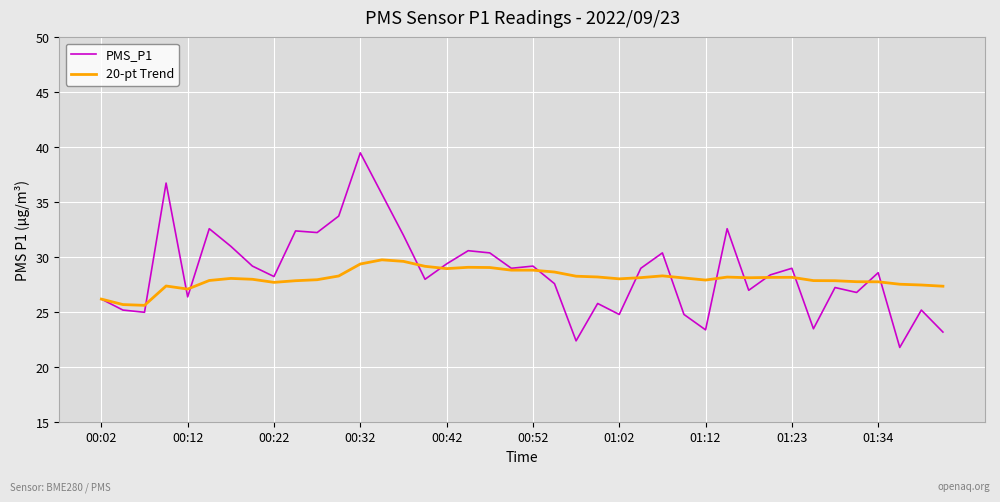

List the series in order of their peak value, highest first.

PMS_P1, 20-pt Trend